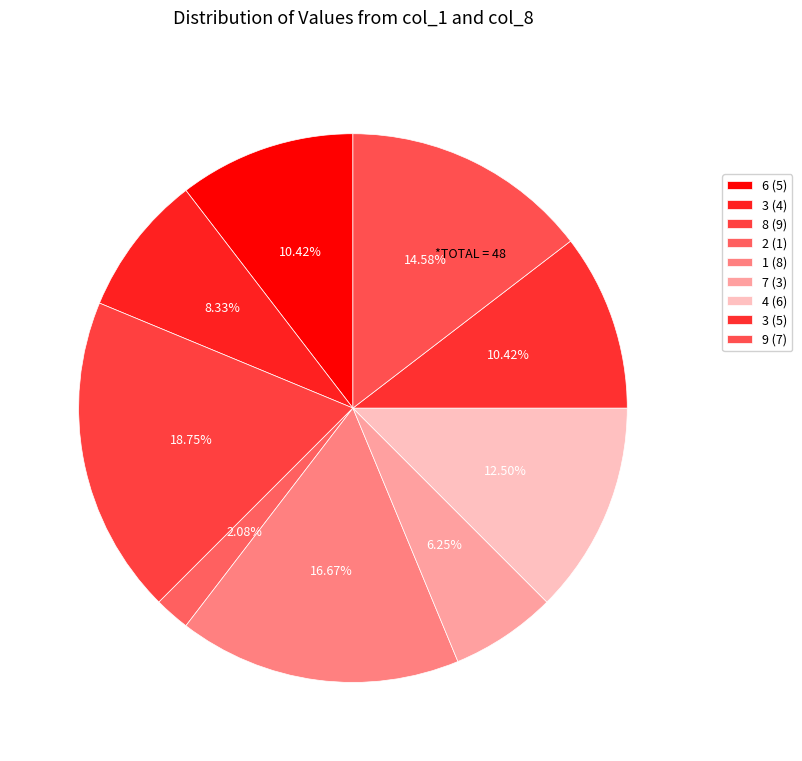

How many slices are in this pie chart?

9